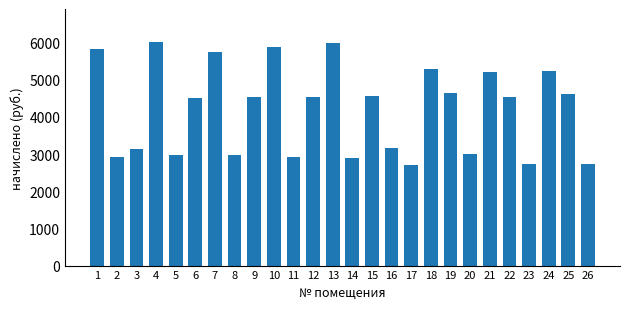

Between 26 and 10, which is larger?

10